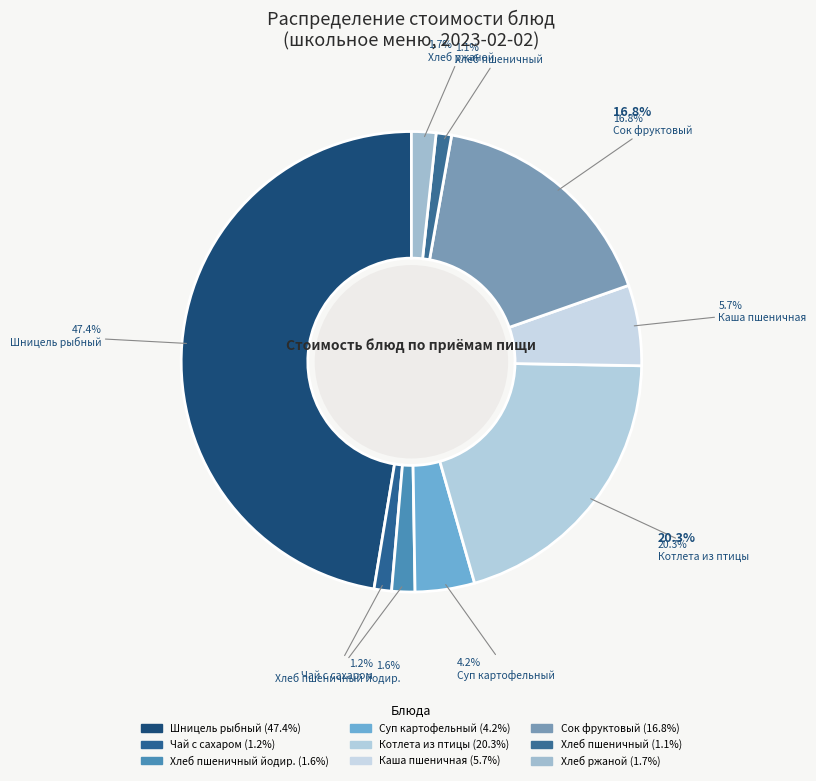

To the nearest percent, what is the average slice percentage?

11%